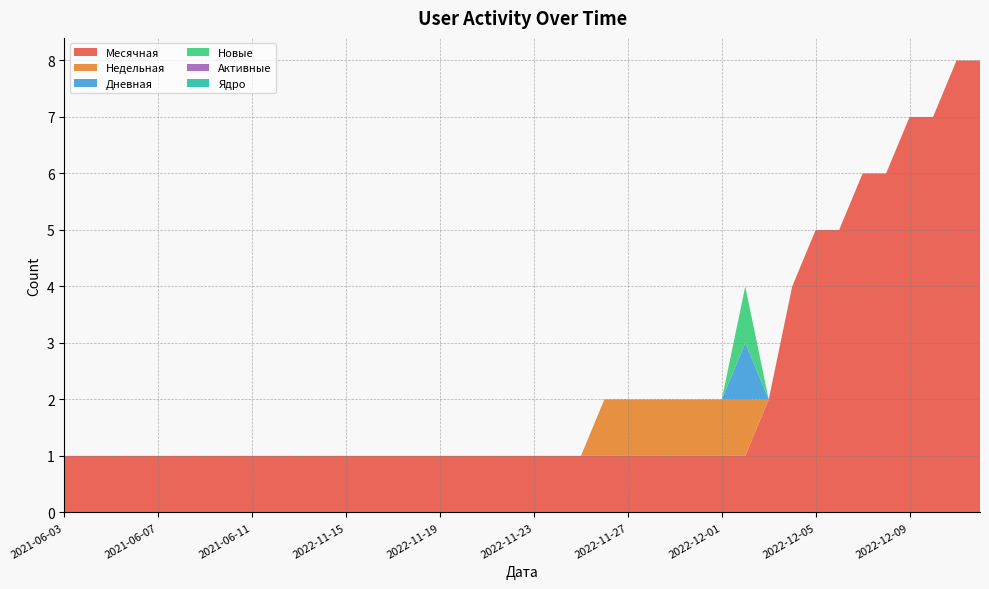

Reading left to right, what are all the values shown in this chart?

Месячная: 1	1	1	1	1	1	1	1	1	1	1	1	1	1	1	1	1	1	1	1	1	1	1	1	1	1	1	1	1	1	2	4	5	5	6	6	7	7	8	8
Недельная: 0	0	0	0	0	0	0	0	0	0	0	0	0	0	0	0	0	0	0	0	0	0	0	1	1	1	1	1	1	1	0	0	0	0	0	0	0	0	0	0
Дневная: 0	0	0	0	0	0	0	0	0	0	0	0	0	0	0	0	0	0	0	0	0	0	0	0	0	0	0	0	0	1	0	0	0	0	0	0	0	0	0	0
Новые: 0	0	0	0	0	0	0	0	0	0	0	0	0	0	0	0	0	0	0	0	0	0	0	0	0	0	0	0	0	1	0	0	0	0	0	0	0	0	0	0
Активные: 0	0	0	0	0	0	0	0	0	0	0	0	0	0	0	0	0	0	0	0	0	0	0	0	0	0	0	0	0	0	0	0	0	0	0	0	0	0	0	0
Ядро: 0	0	0	0	0	0	0	0	0	0	0	0	0	0	0	0	0	0	0	0	0	0	0	0	0	0	0	0	0	0	0	0	0	0	0	0	0	0	0	0